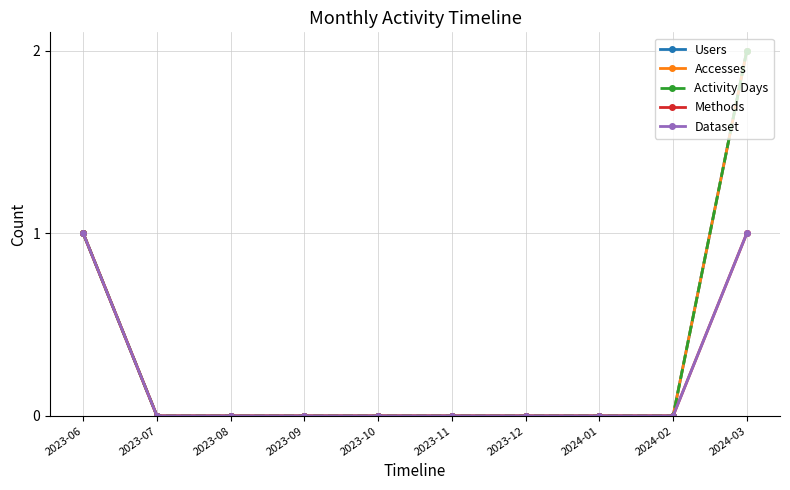

True or false: Dataset and Users cross at least once.

False